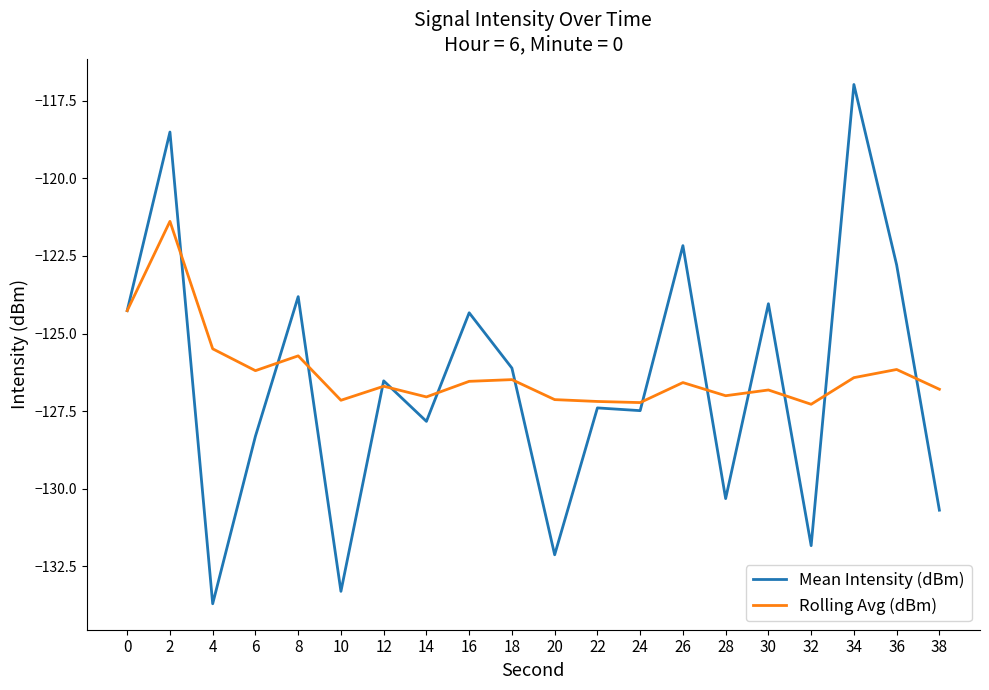

How many values in the Rolling Avg (dBm) series are below -126?

16